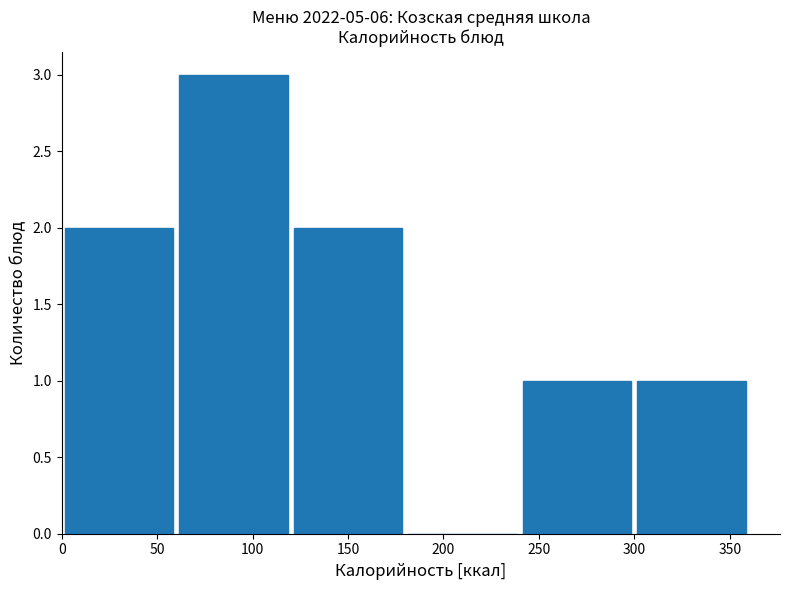

Over which range of the x-axis is the bar tallest?

60 to 120